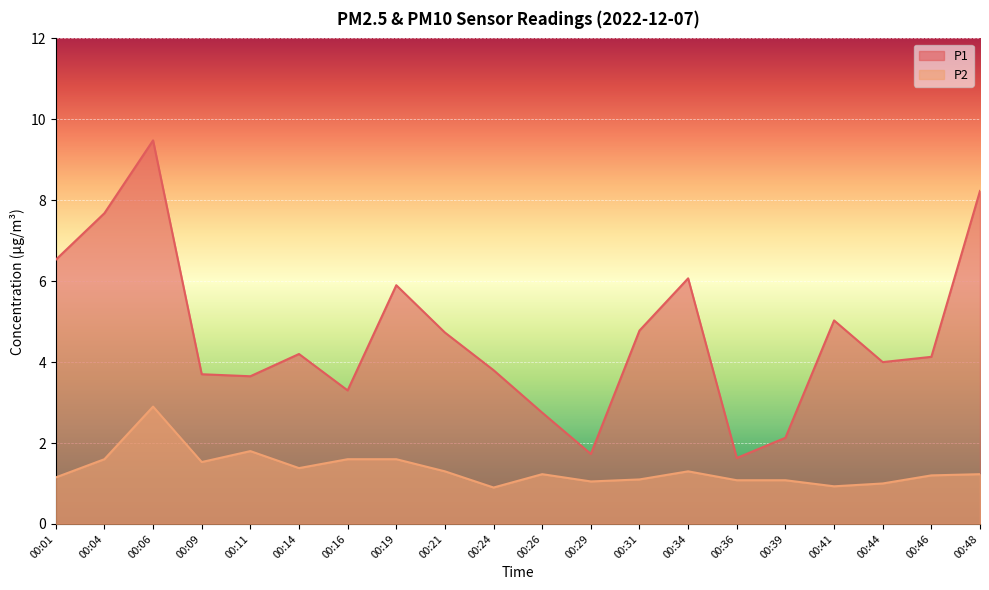

In P1, how many points are higher than both neighbors (excluding endpoints)?

5